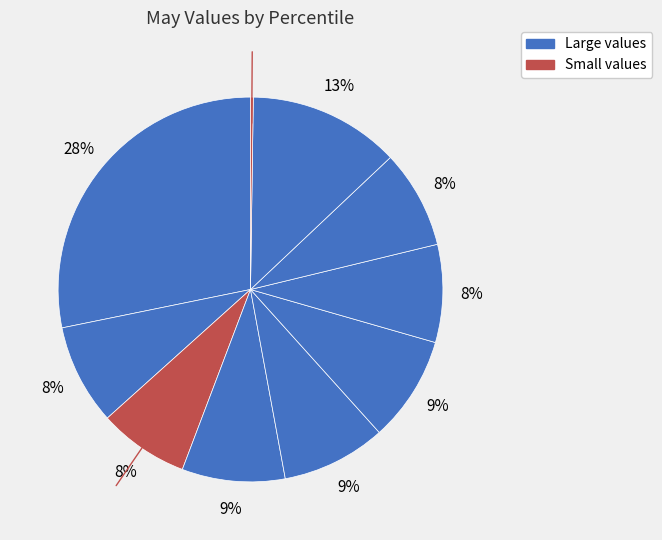

To the nearest percent, what is the difference between the largest and smallest slice percentages?

28%